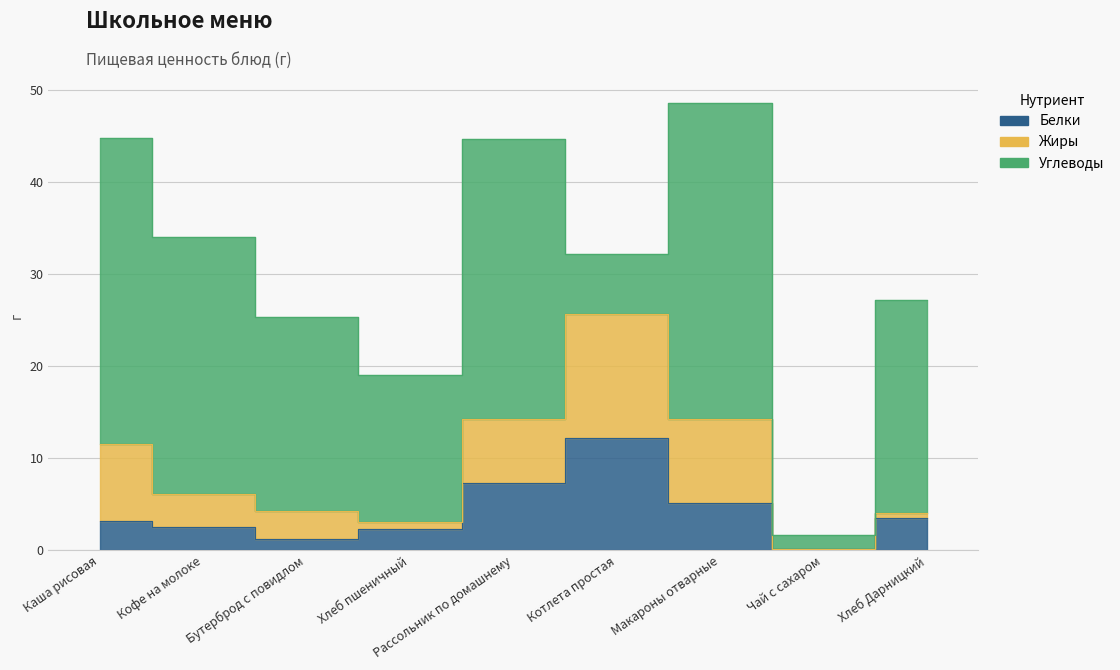

What is the difference between the maximum and second lowest values in the Углеводы series?

27.6